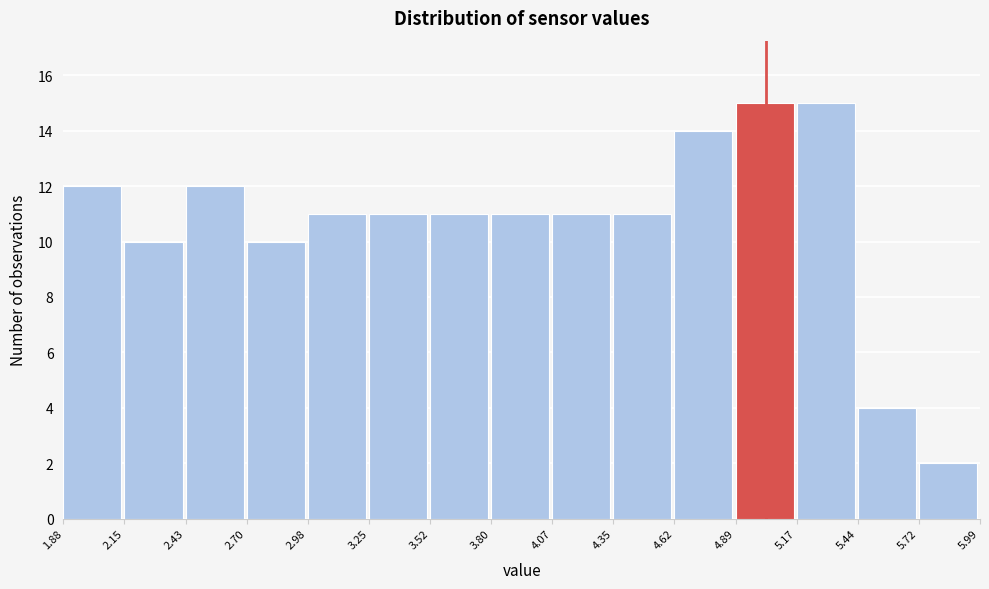

What is the height of the bar covering 3.52 to 3.80 on the x-axis? The values are not printed on the chart, so give them approximately, as read against the axis.

11